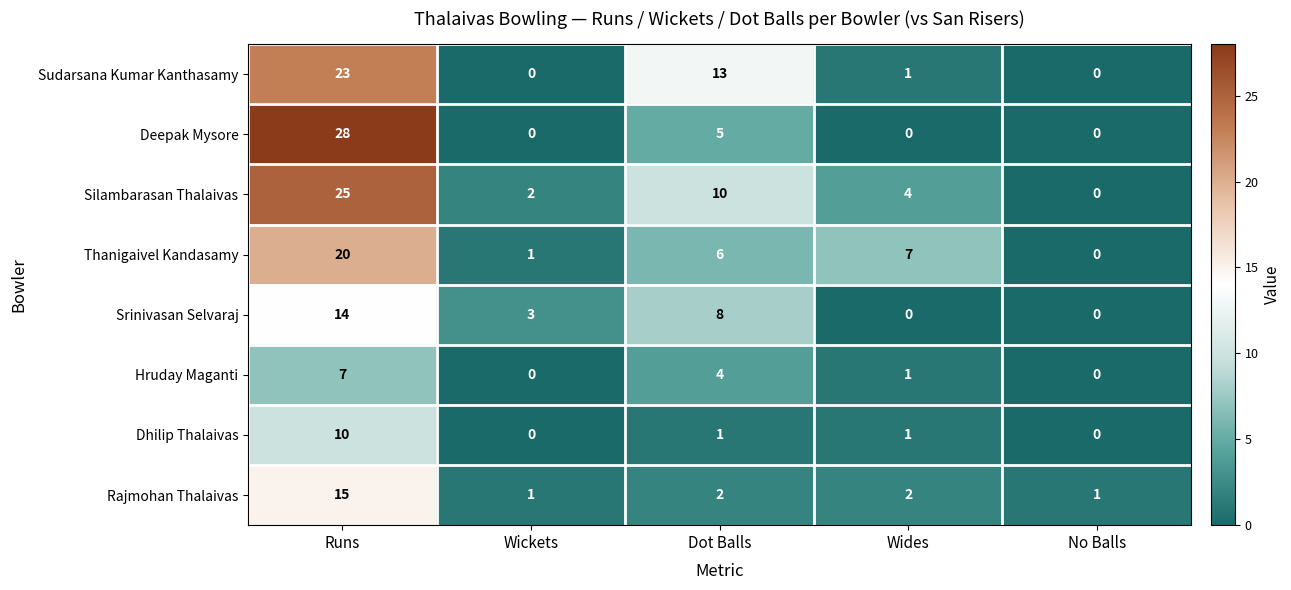

What is the sum of the Silambarasan Thalaivas values at Runs and Wickets?

27